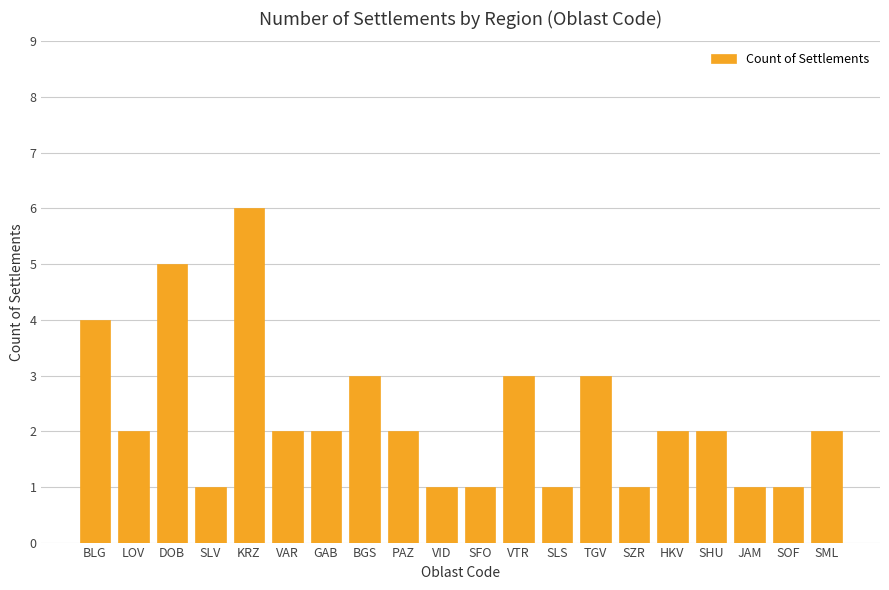

Is it true that the value at SLS is 0?

False